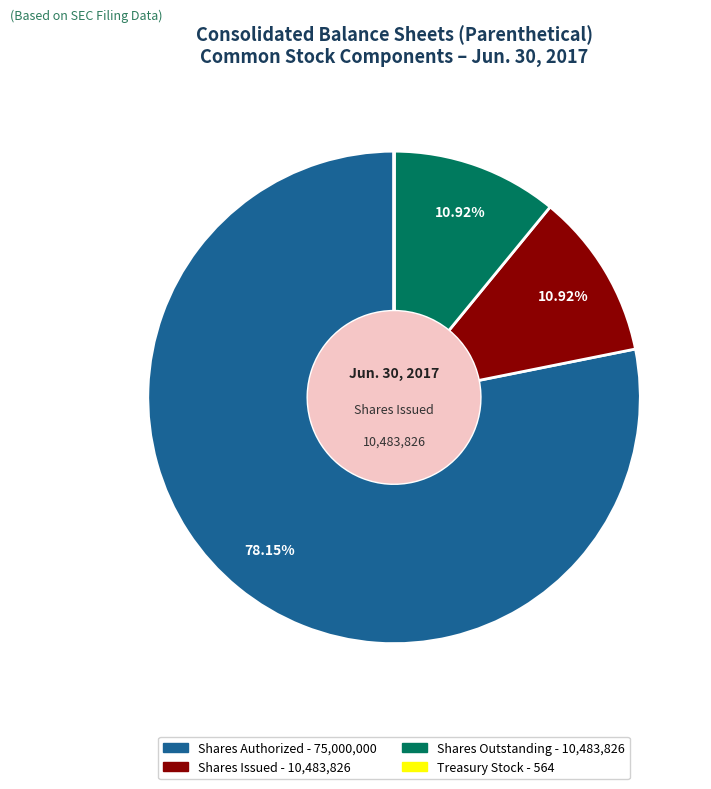

To the nearest percent, what is the average slice percentage?

25%